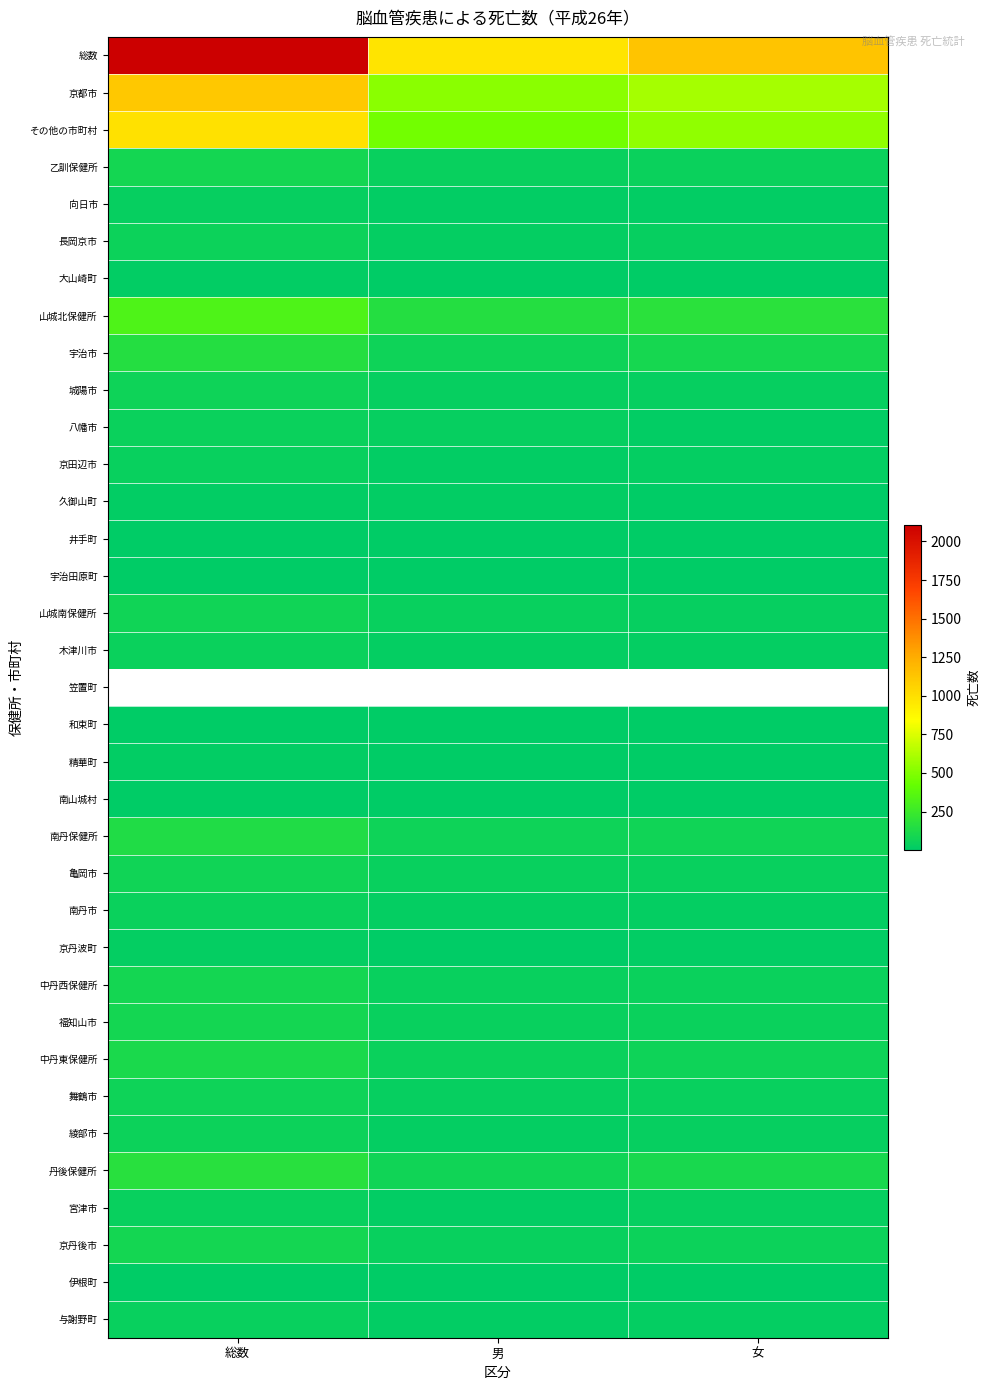

At 男, list the series in order from largest to smallest.

総数, 京都市, その他の市町村, 山城北保健所, 笠置町, 丹後保健所, 南丹保健所, 宇治市, 中丹東保健所, 乙訓保健所, 山城南保健所, 中丹西保健所, 福知山市, 京丹後市, 亀岡市, 八幡市, 城陽市, 舞鶴市, 長岡京市, 綾部市, 木津川市, 南丹市, 与謝野町, 京田辺市, 宮津市, 向日市, 久御山町, 精華町, 京丹波町, 大山崎町, 和束町, 井手町, 南山城村, 伊根町, 宇治田原町